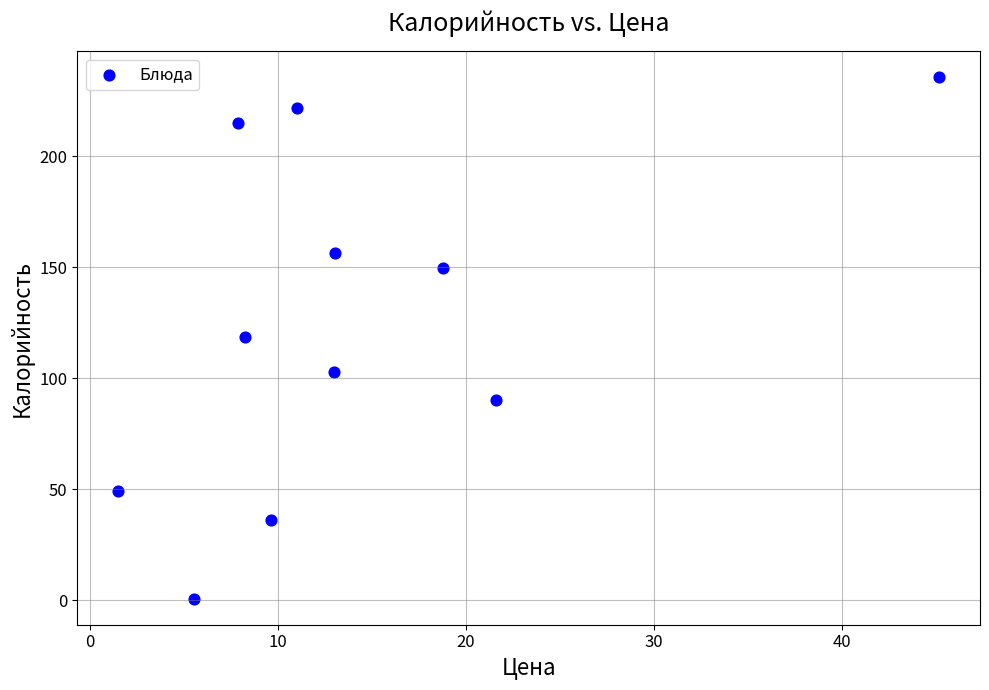

What is the range of X values (max minus min)?

43.7